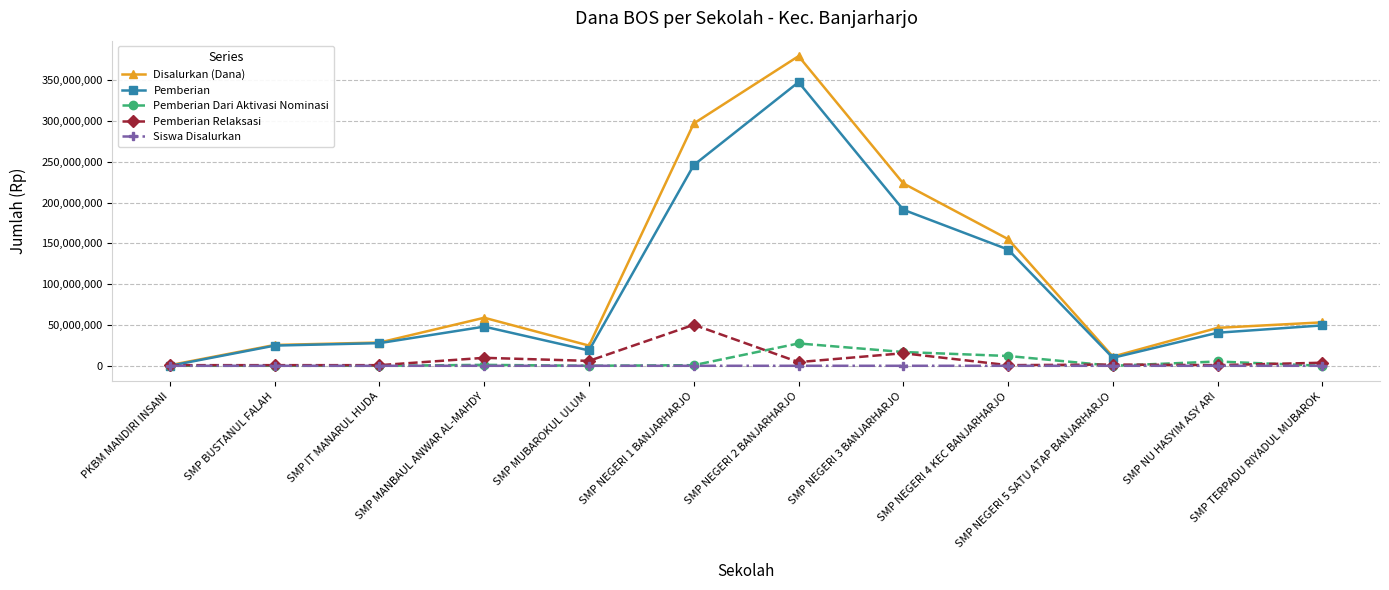

What is the label of the 12th point from the left?

SMP TERPADU RIYADUL MUBAROK